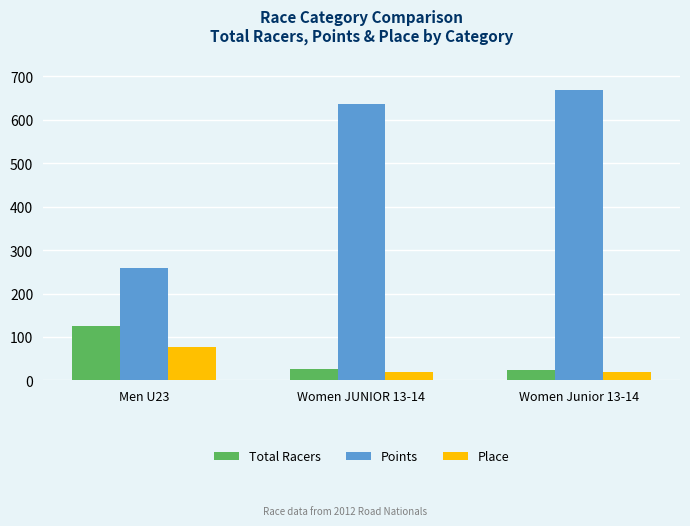

What are all the series names shown in the legend?

Total Racers, Points, Place